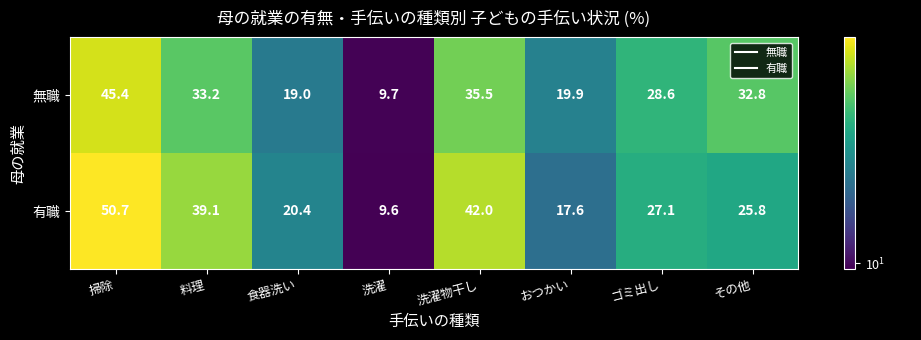

Where does the 無職 series first go above 32?

掃除